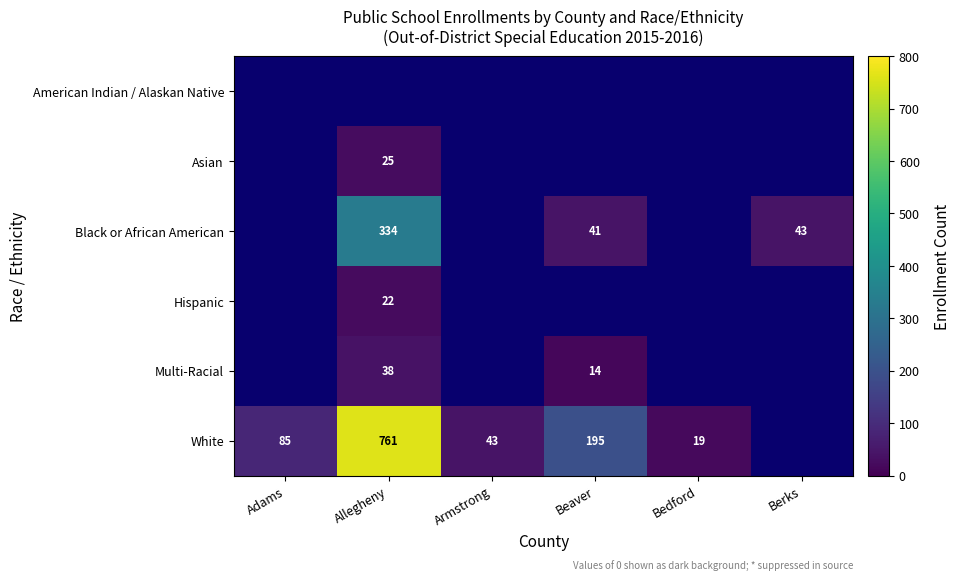

True or false: Hispanic has a value of 38 at Allegheny.

False